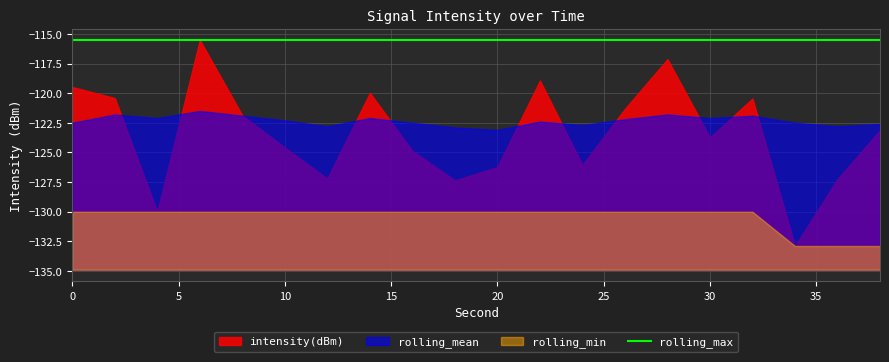

At which category is the sum across all series the highest?

6